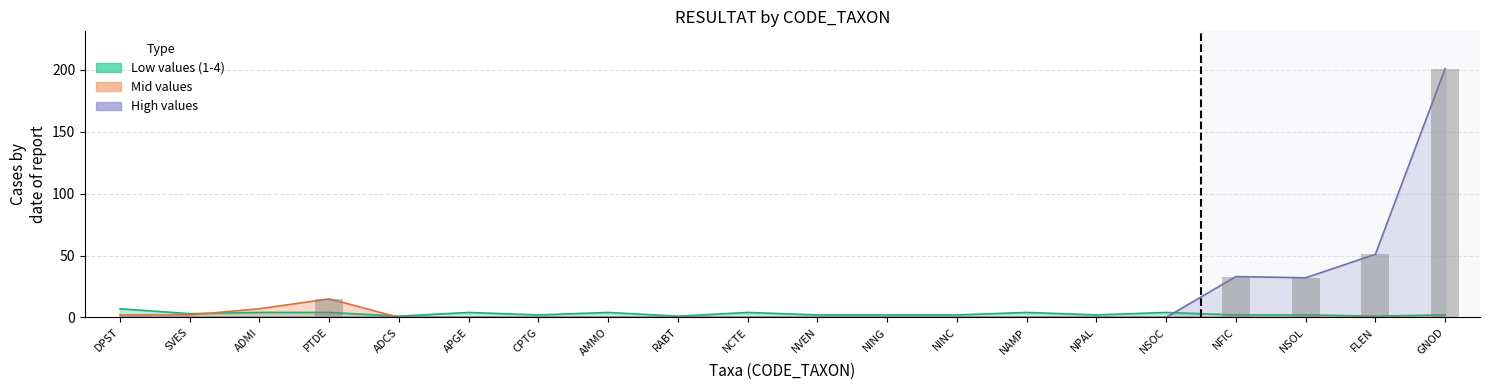

Is the value of High values at RABT greater than the value of Low values (1-4) at ADCS?

No